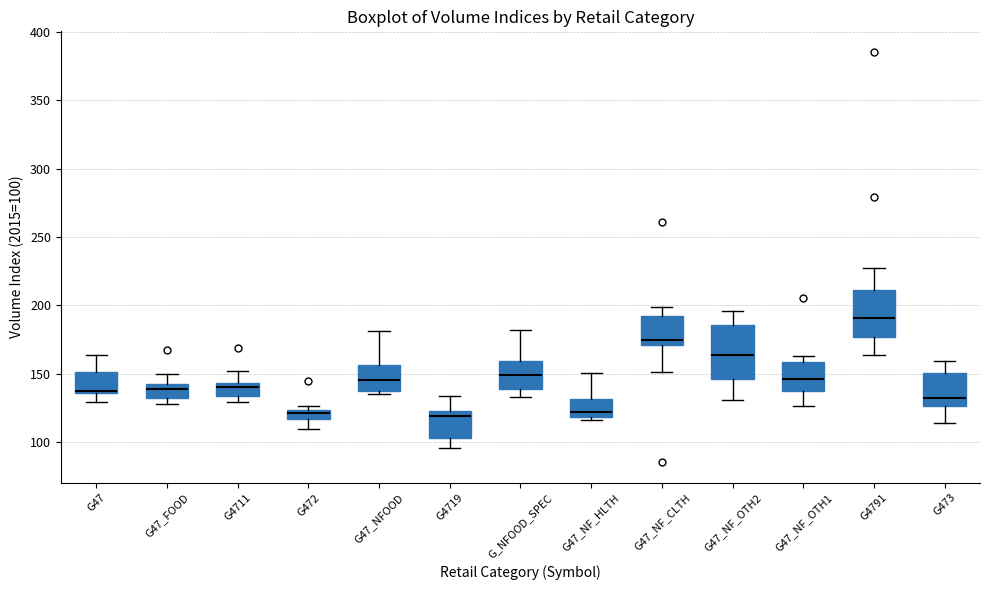

Comparing the boxes themselves (not the whiskers), which one is the tallest?

G47_NF_OTH2